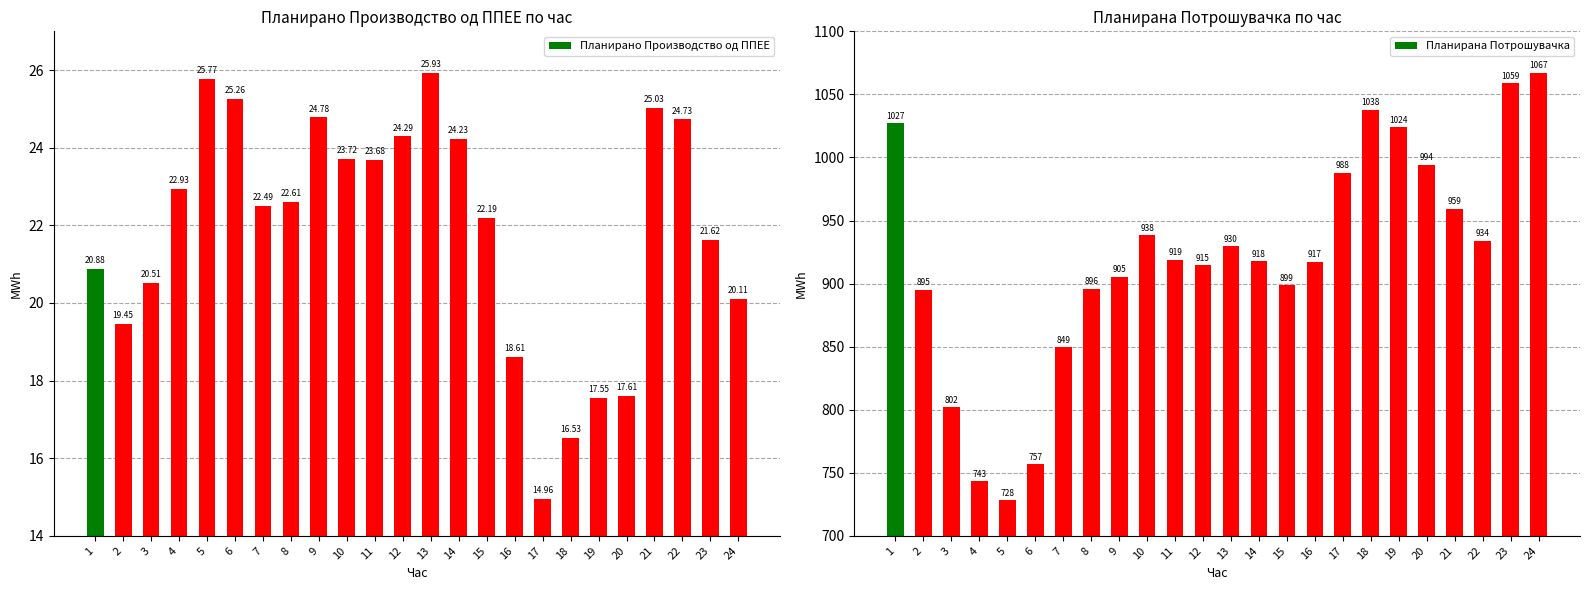

What is the sum of the Планирано Производство од ППЕЕ values at 24 and 16?

38.7